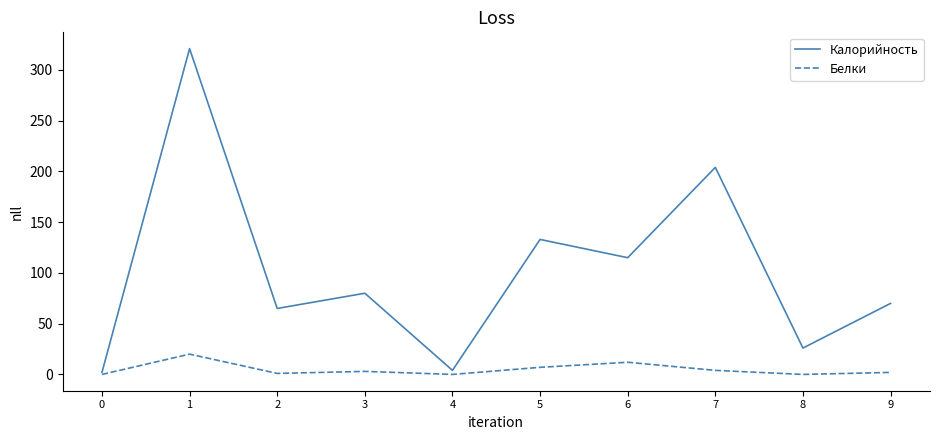

List the series in order of their overall mean, highest first.

Калорийность, Белки